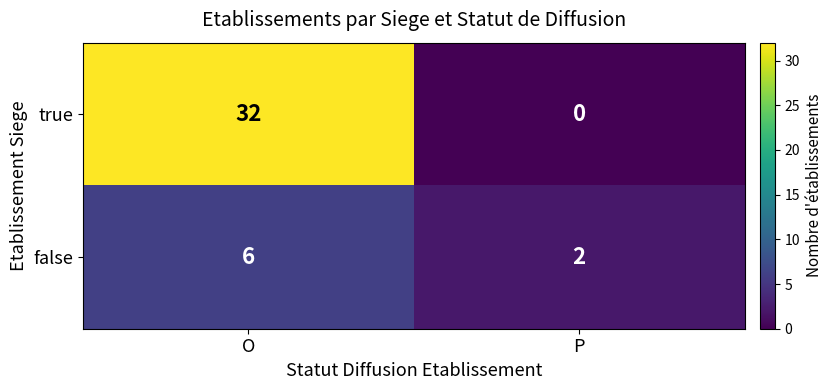

List the series in order of their overall mean, highest first.

true, false